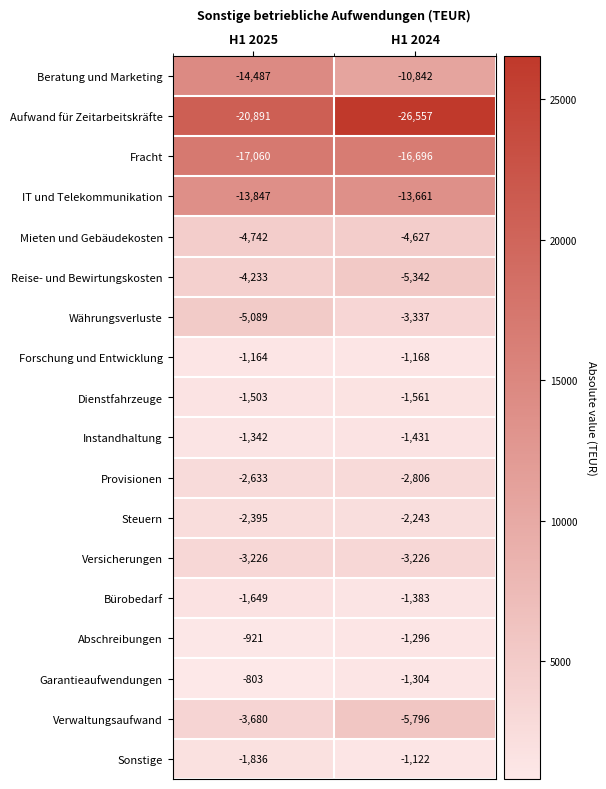

What is the difference between the maximum and minimum values in the Aufwand für Zeitarbeitskräfte series?

5666